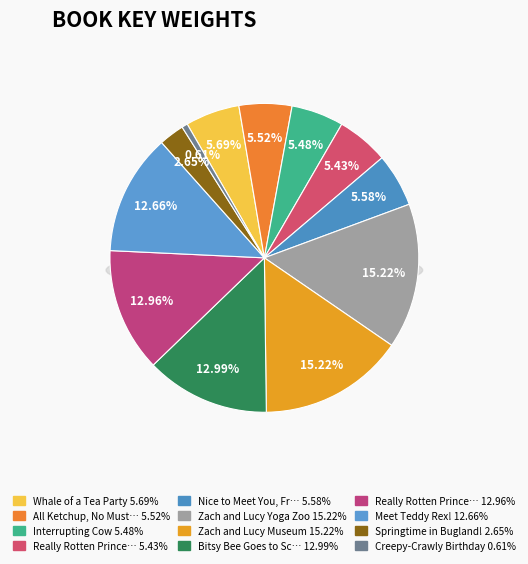

Rank the categories by value from lowest to highest.

Creepy-Crawly Birthday, Springtime in Bugland!, Really Rotten Princess (Awful), Interrupting Cow, All Ketchup, No Mustard!, Nice to Meet You, Franklin!, Whale of a Tea Party, Meet Teddy Rex!, Really Rotten Princess (Cupcake), Bitsy Bee Goes to School, Zach and Lucy Museum, Zach and Lucy Yoga Zoo